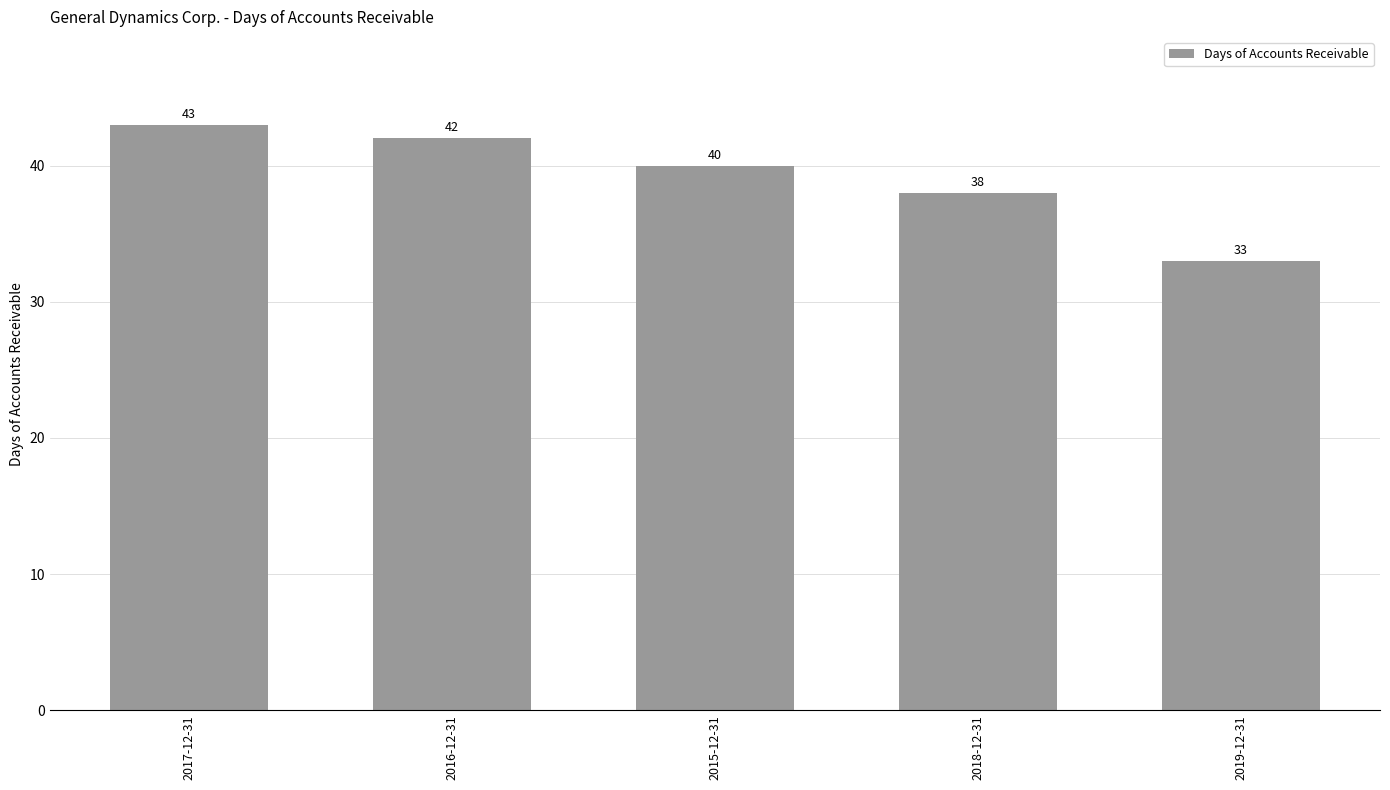

Read the value at 2015-12-31, to the nearest 10.

40